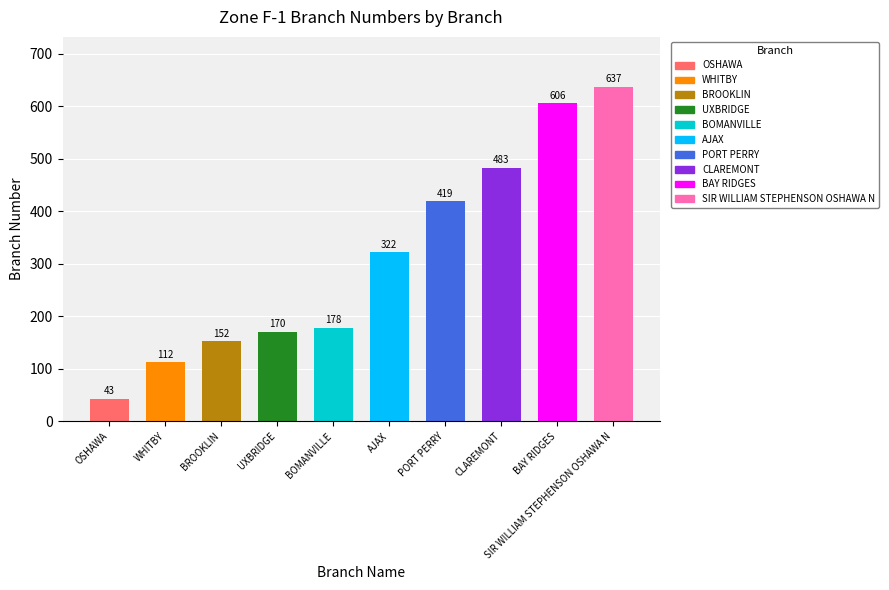

What is the difference between the maximum and minimum values?

594